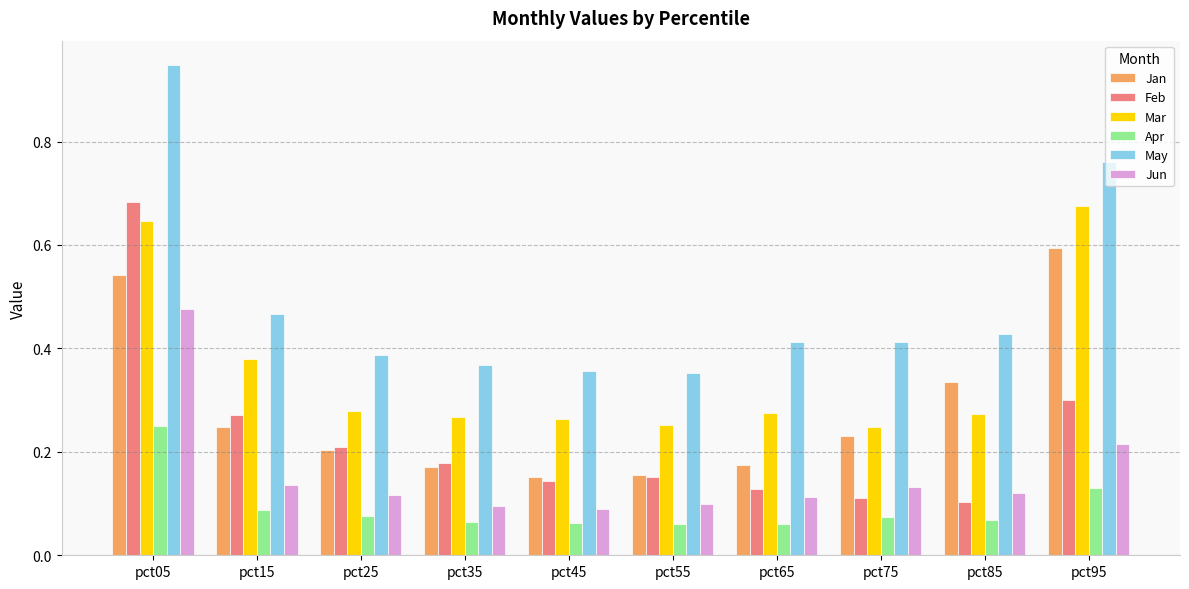

What is the sum of the May values at pct75 and pct95?

1.2